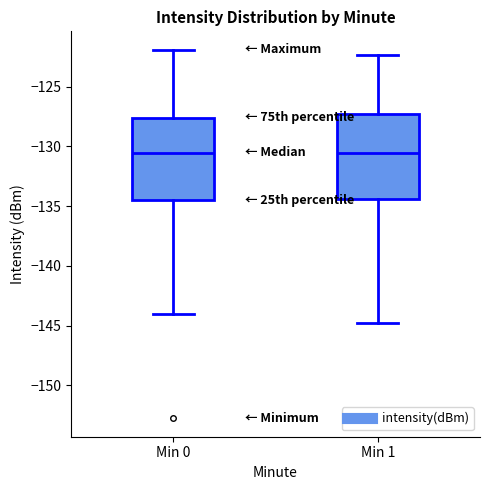

Reading left to right, transcribe this box plot: for each box, give where its median line is, the range the box spans, and where its two whiskers end, as read against the y-axis. The values are not printed on the chart, so give them approximately, as read against the axis.

Min 0: median -130.5, box -134.5 to -127.5, whiskers -144.0 to -122.0
Min 1: median -130.5, box -134.5 to -127.5, whiskers -145.0 to -122.5